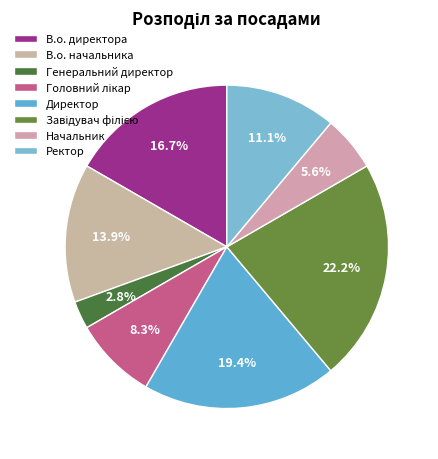

To the nearest percent, what is the difference between the Начальник and Головний лікар slice percentages?

3%